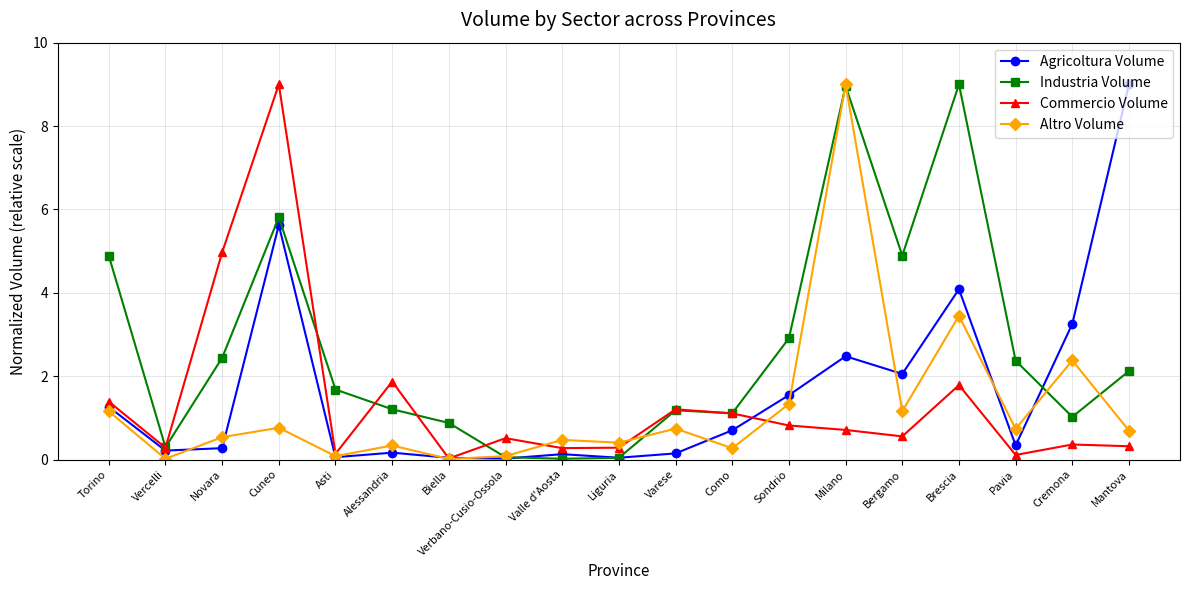

The value of Commercio Volume at Varese is 1.2. True or false?

True